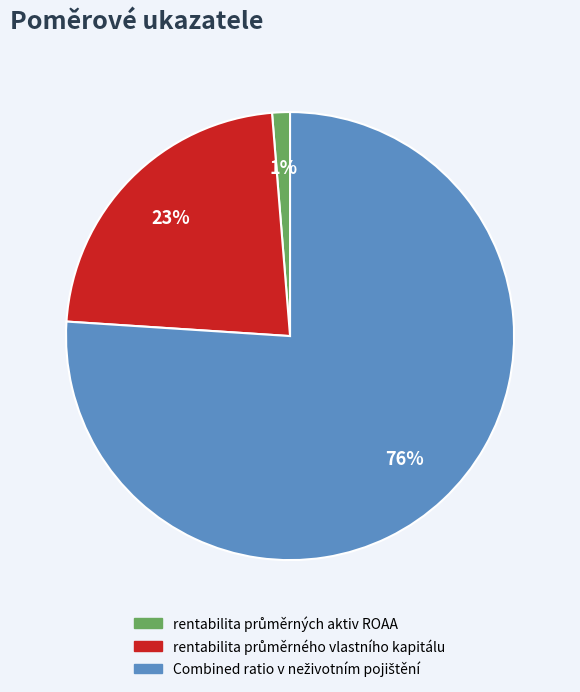

To the nearest percent, what is the average slice percentage?

33%